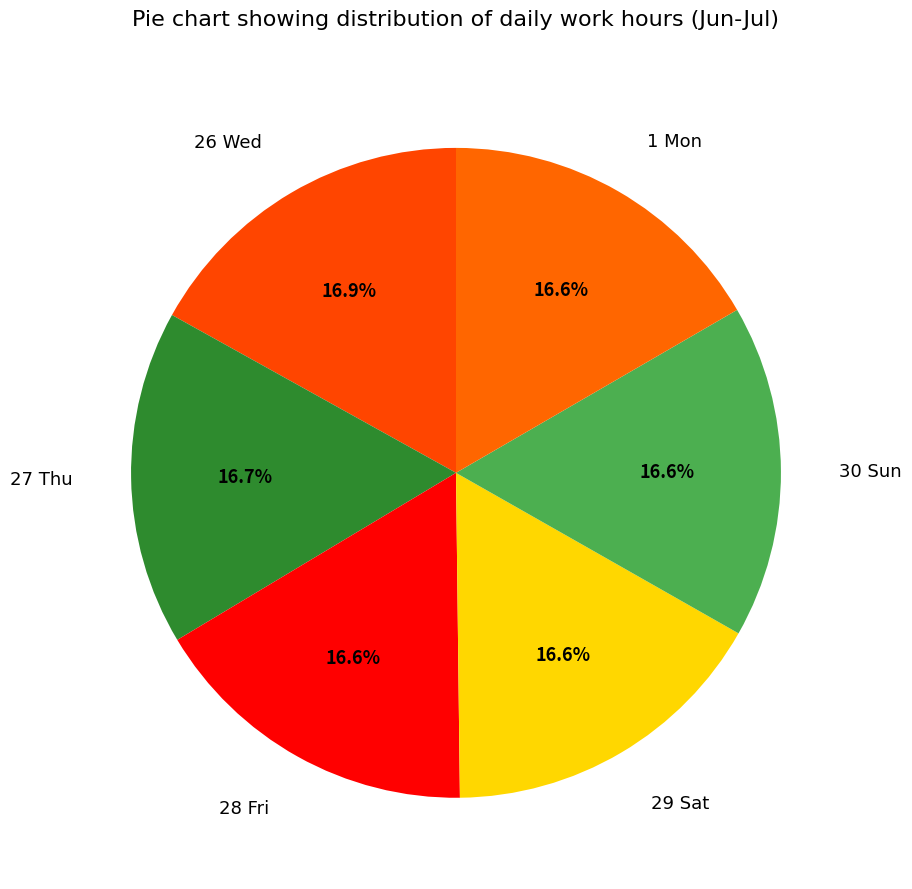

Does any single category account for the majority?

No